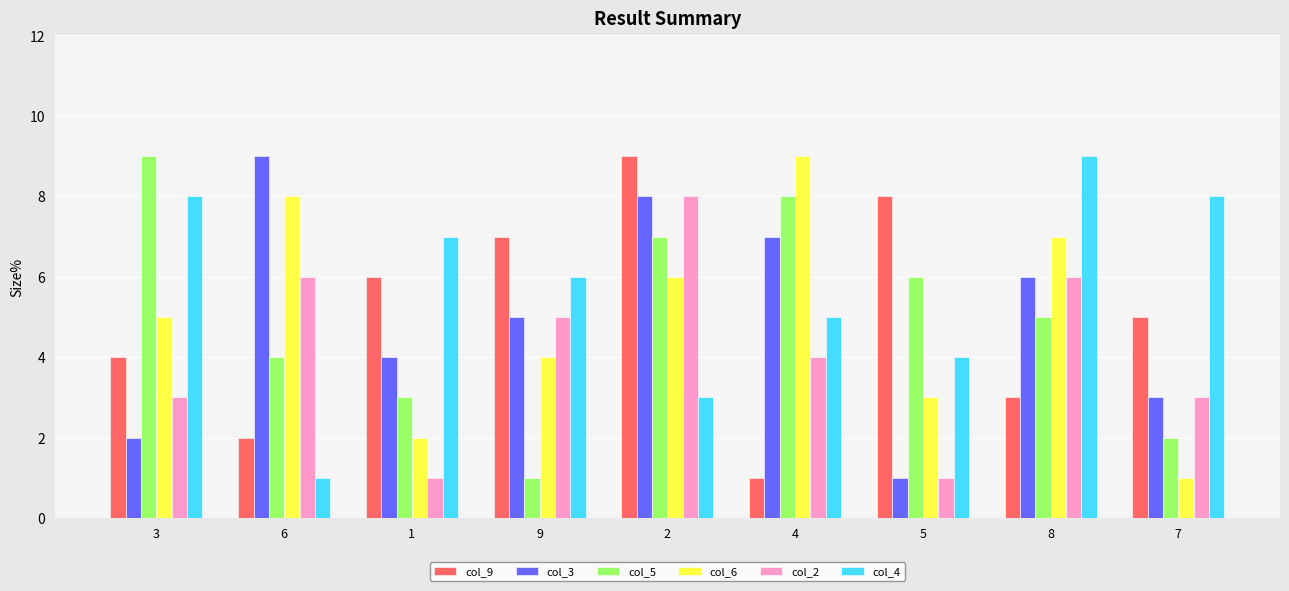

What is the approximate value of col_6 at 7?

1